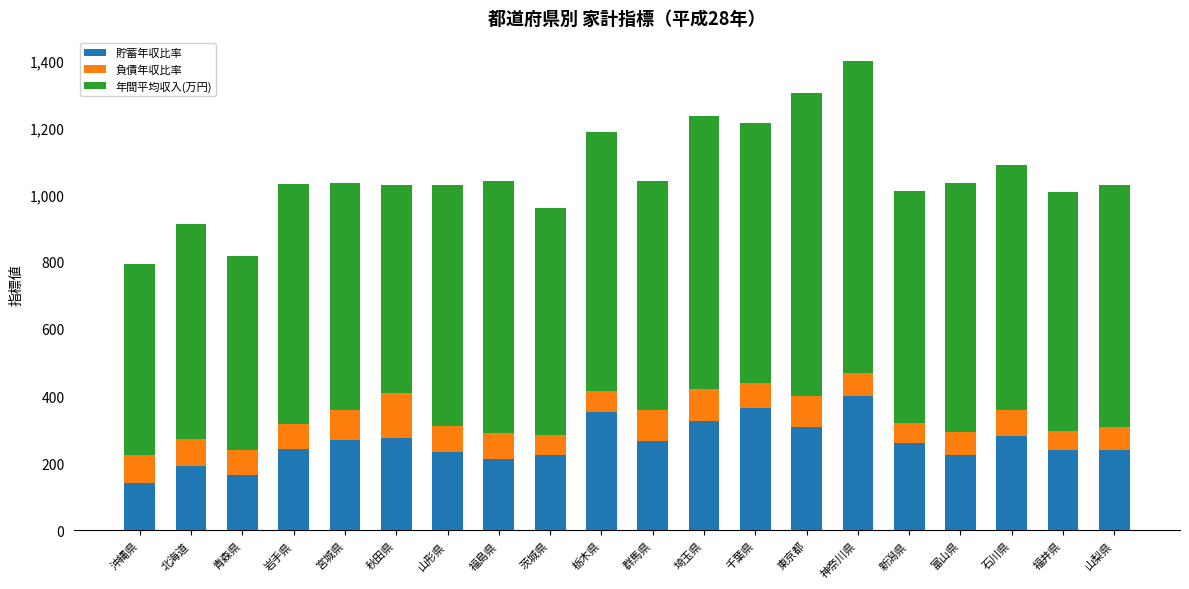

What is the value of the 貯蓄年収比率 bar at the 14th from the left?

308.1